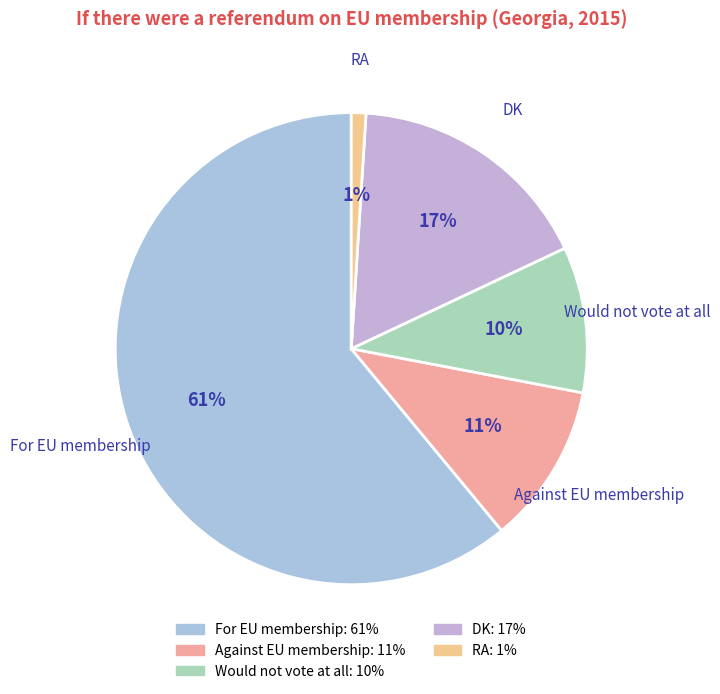

Which has a higher value, DK or Would not vote at all?

DK